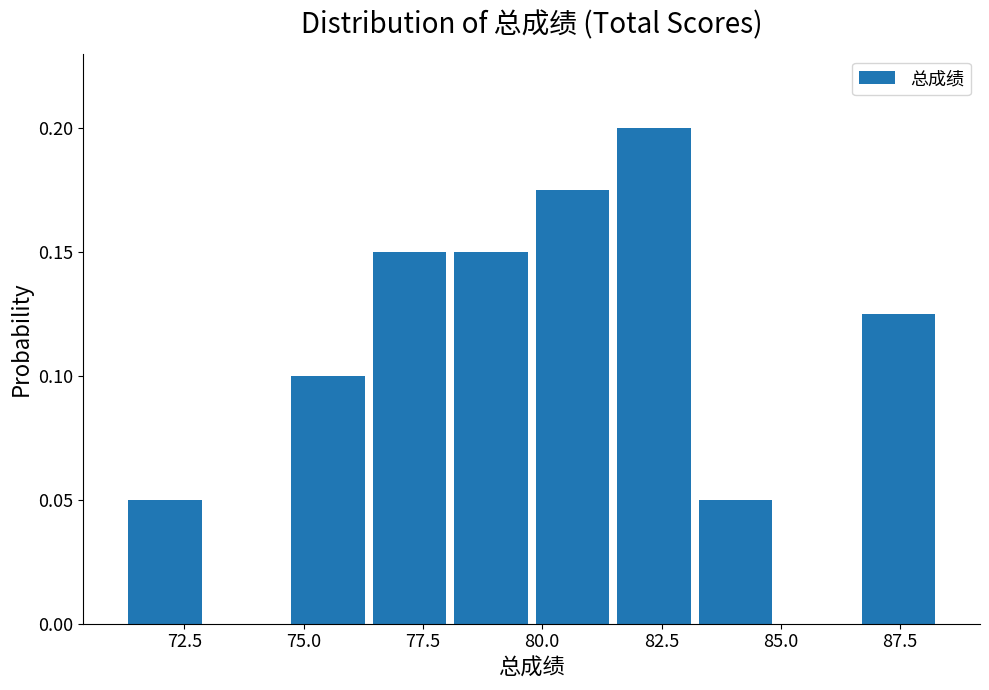

Read against the x-axis, roughly where is the centre of the tallest bar?

82.5